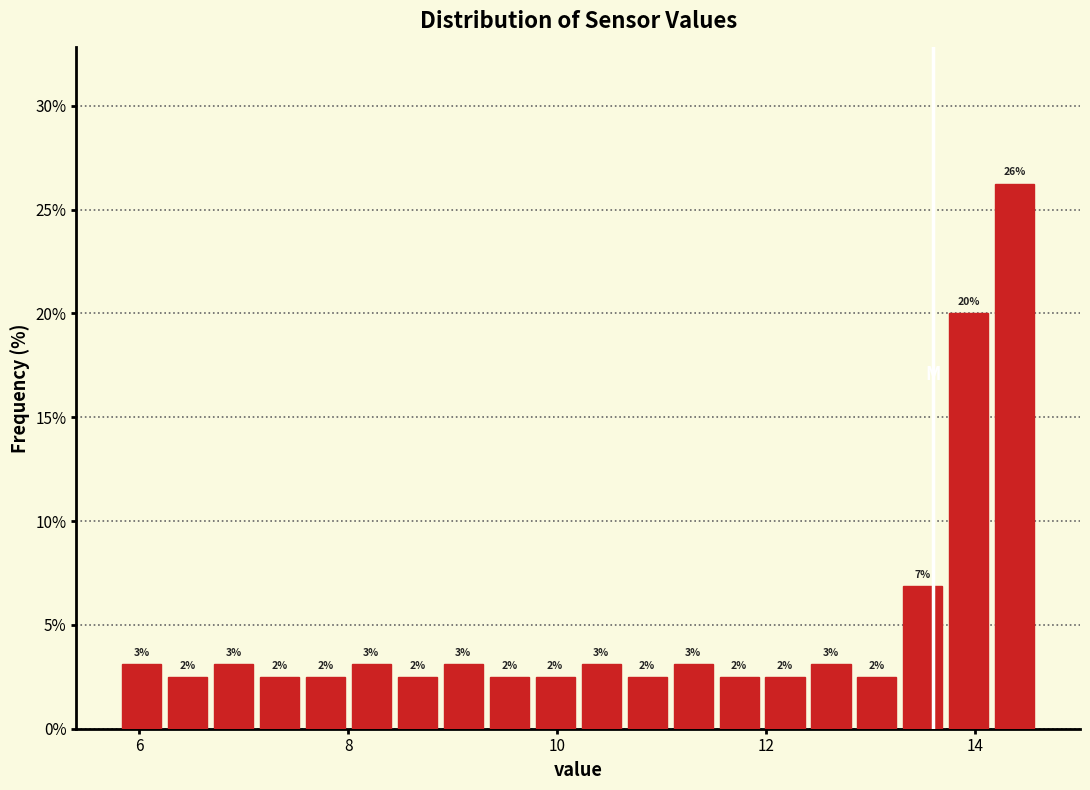

Read against the x-axis, roughly where is the centre of the tallest bar?

14.4